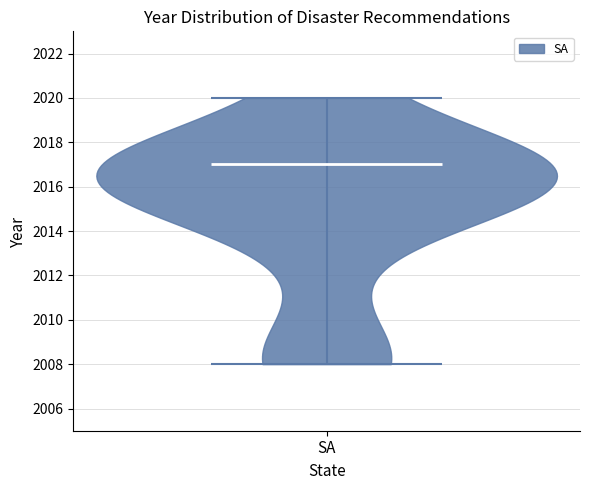

Read this violin plot against the y-axis: where its median line is, and the lowest and highest points the violin reaches. The values are not printed on the chart, so give them approximately, as read against the axis.

median line 2017, lowest point 2008, highest point 2020